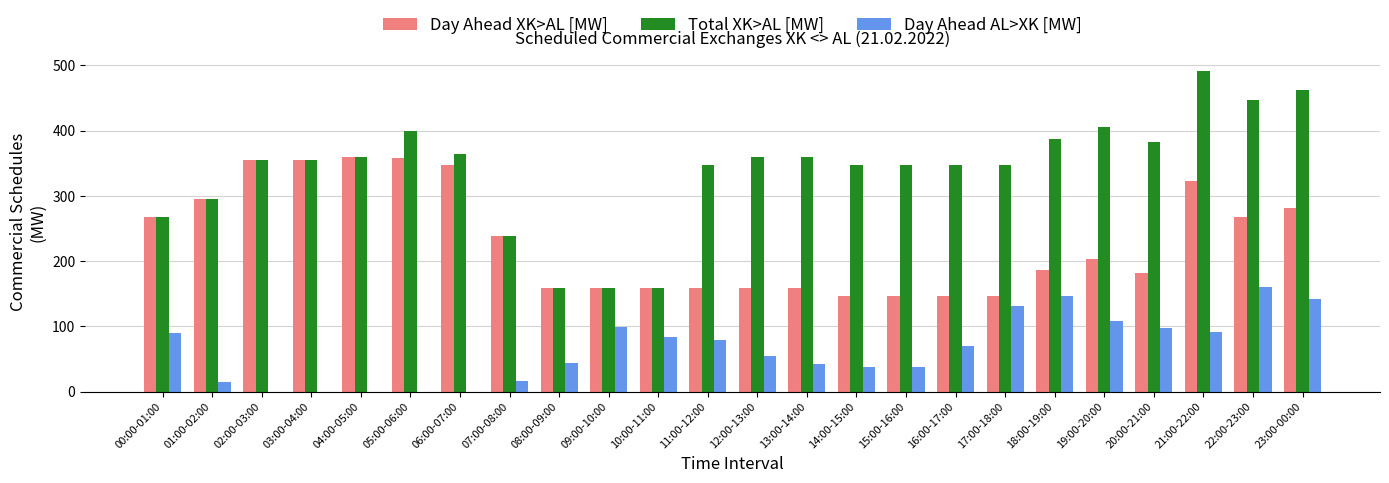

True or false: Day Ahead AL>XK [MW] has a value of 176 at 19:00-20:00.

False